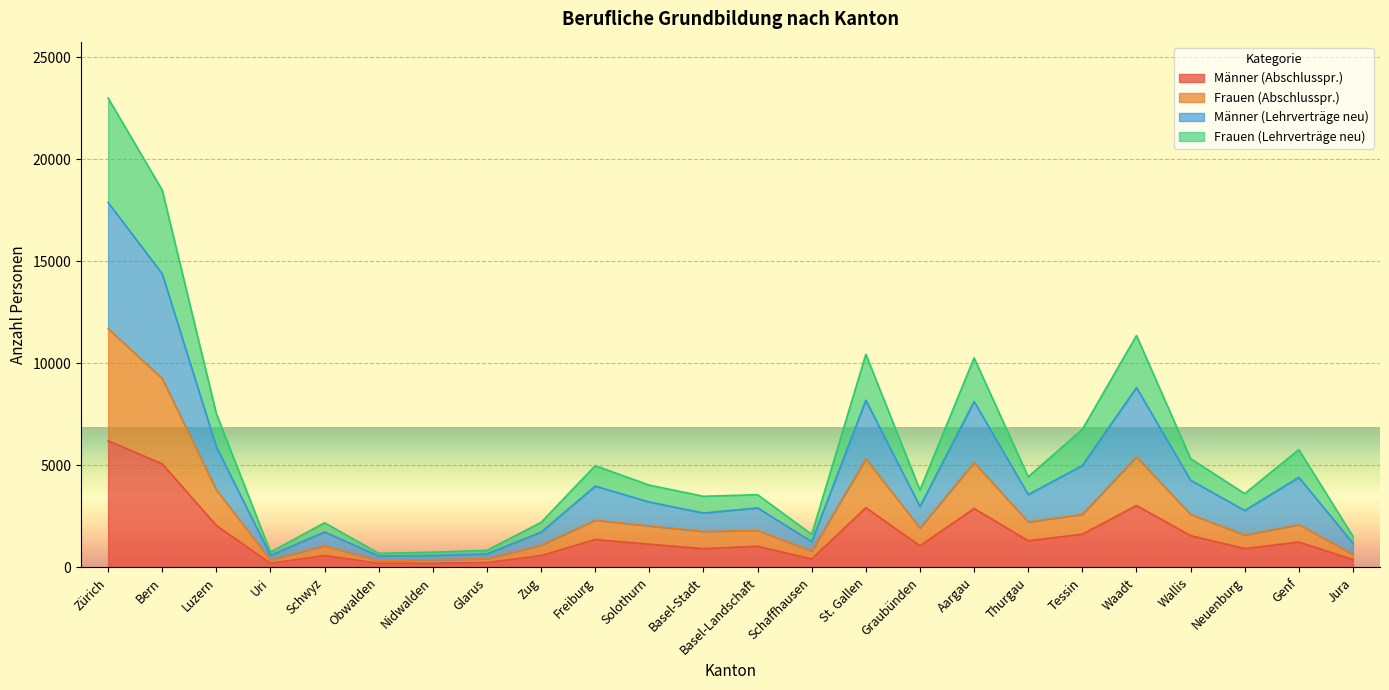

What is the approximate value of Männer (Abschlusspr.) at Tessin?

1624